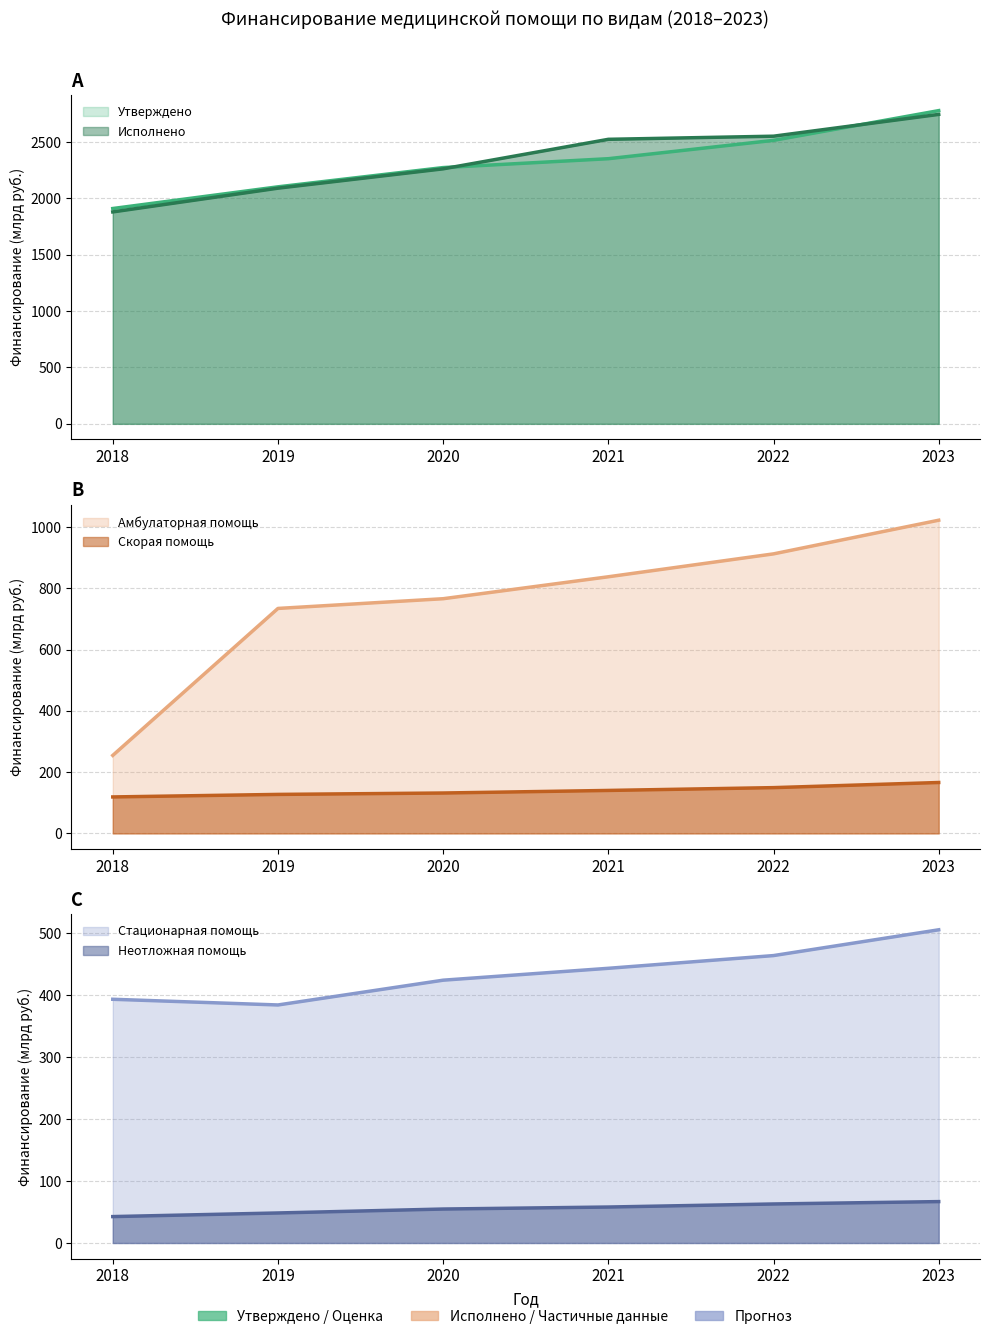

True or false: Стационарная (руб) and Скорая (руб) cross at least once.

False